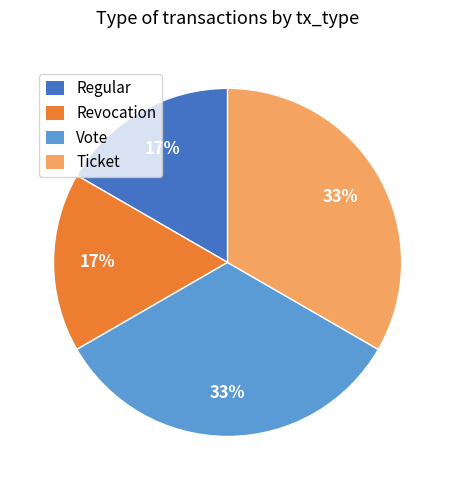

To the nearest percent, what is the combined percentage of Regular and Vote?

50%